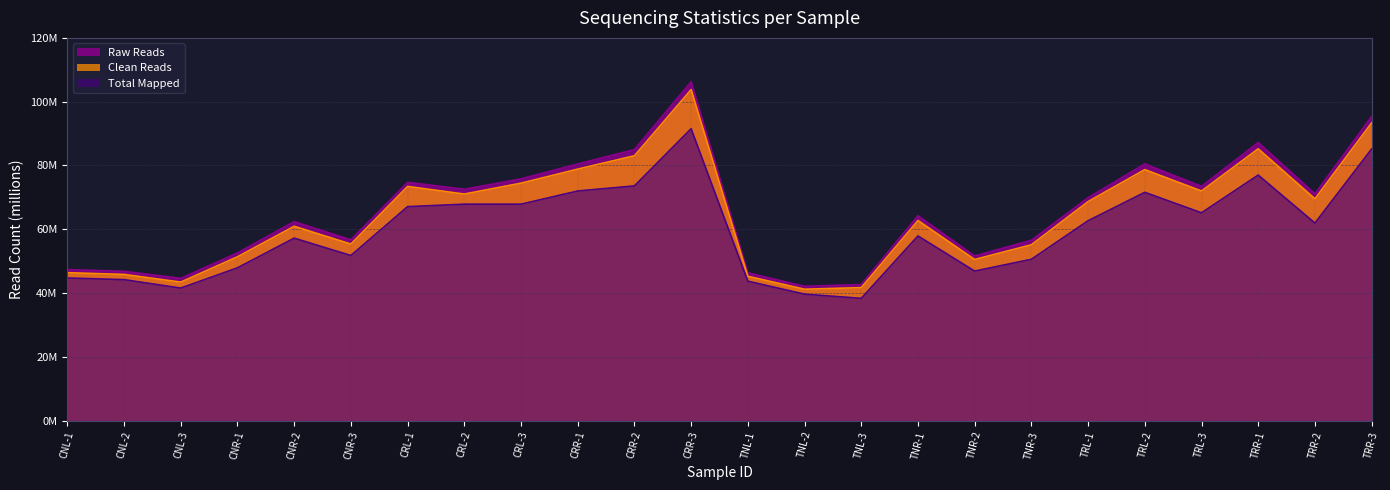

True or false: Clean Reads and Total Mapped intersect in this chart.

False